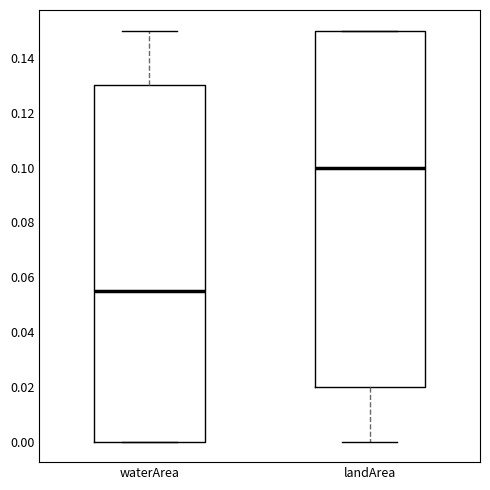

Reading left to right, transcribe this box plot: for each box, give where its median line is, the range the box spans, and where its two whiskers end, as read against the y-axis. The values are not printed on the chart, so give them approximately, as read against the axis.

waterArea: median 0.056, box 0.000 to 0.130, whiskers 0.000 to 0.150
landArea: median 0.100, box 0.020 to 0.150, whiskers 0.000 to 0.150